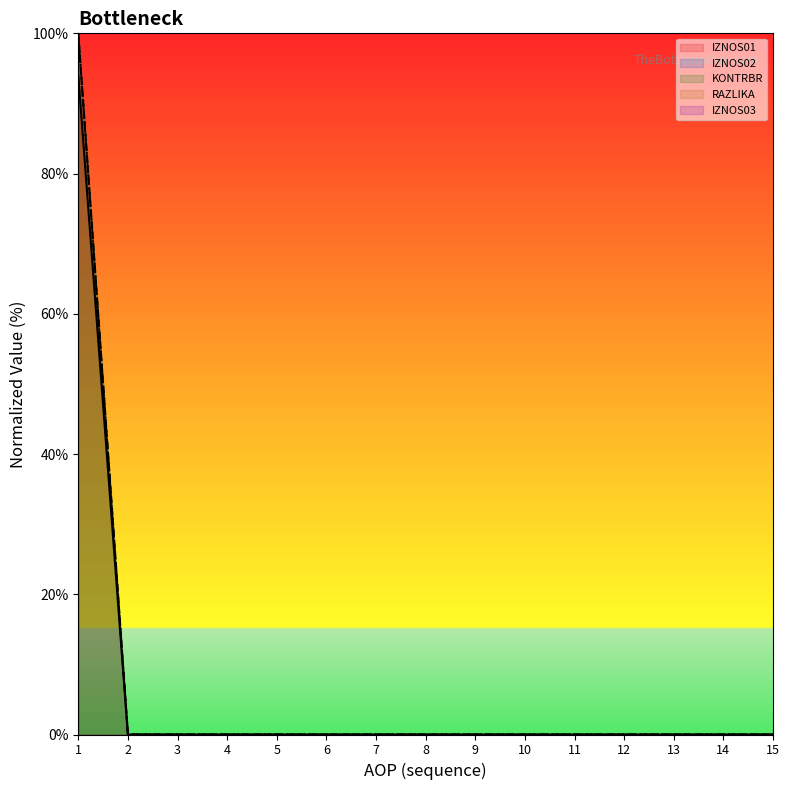

Which series changed the most between 4 and 11?

IZNOS01